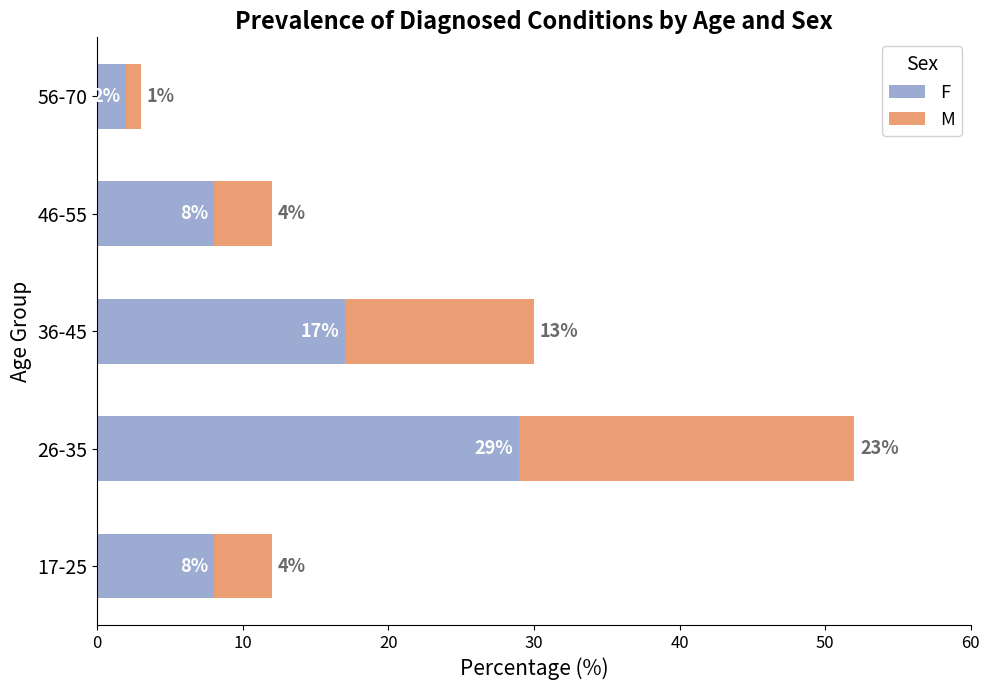

What is the maximum value for F?

29